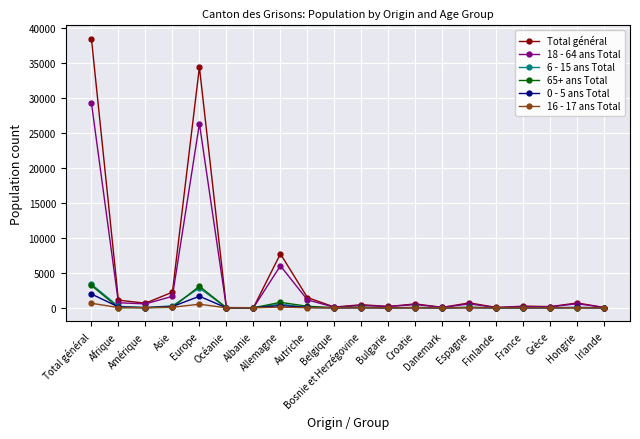

What is the maximum value for Total général?

38518